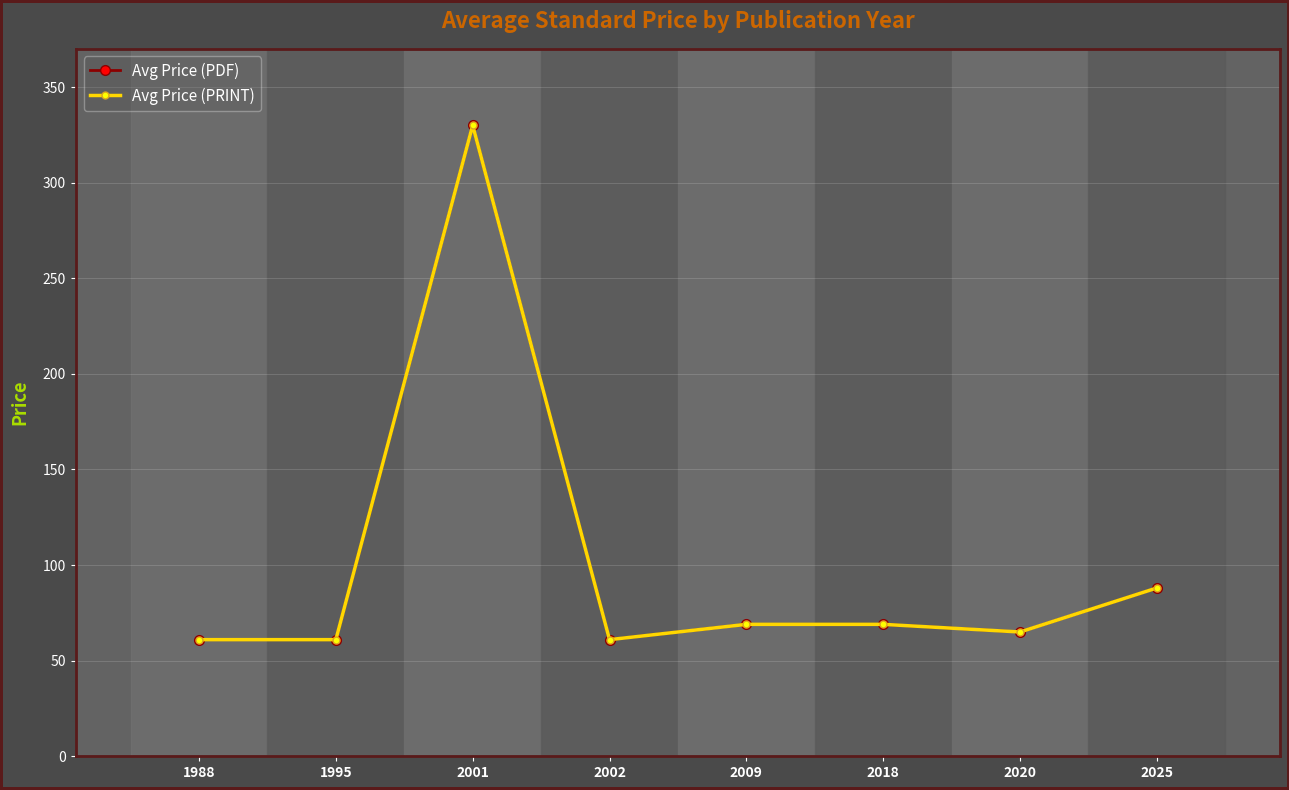

Is this an area chart (filled region under the line)?

No